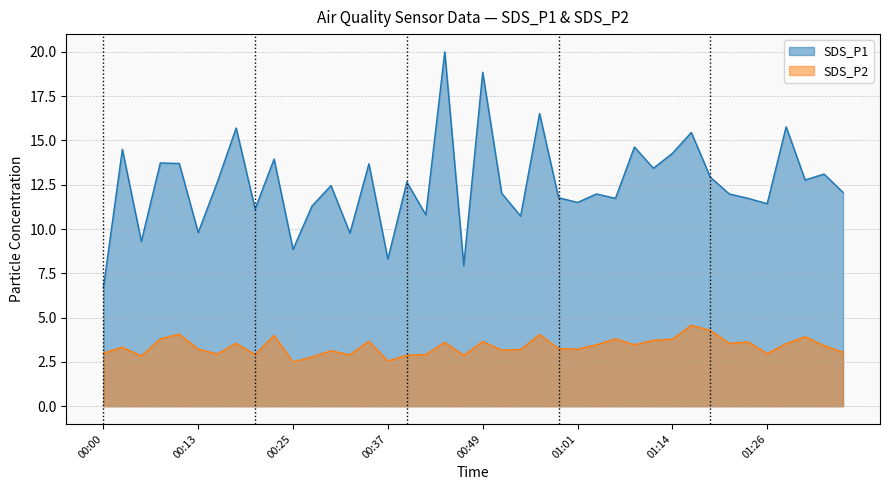

True or false: SDS_P1 and SDS_P2 intersect in this chart.

False